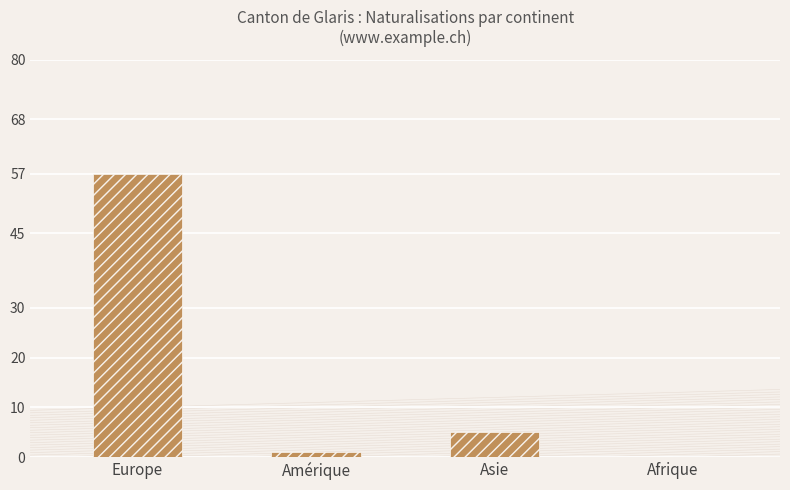

At which category does the chart reach its minimum across all series?

Afrique